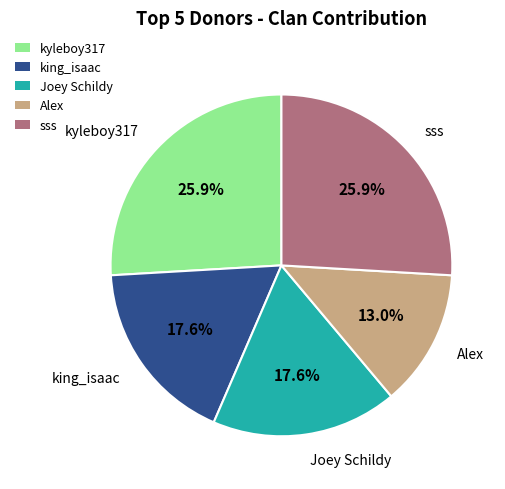

Is it true that sss is 26% of the pie?

True